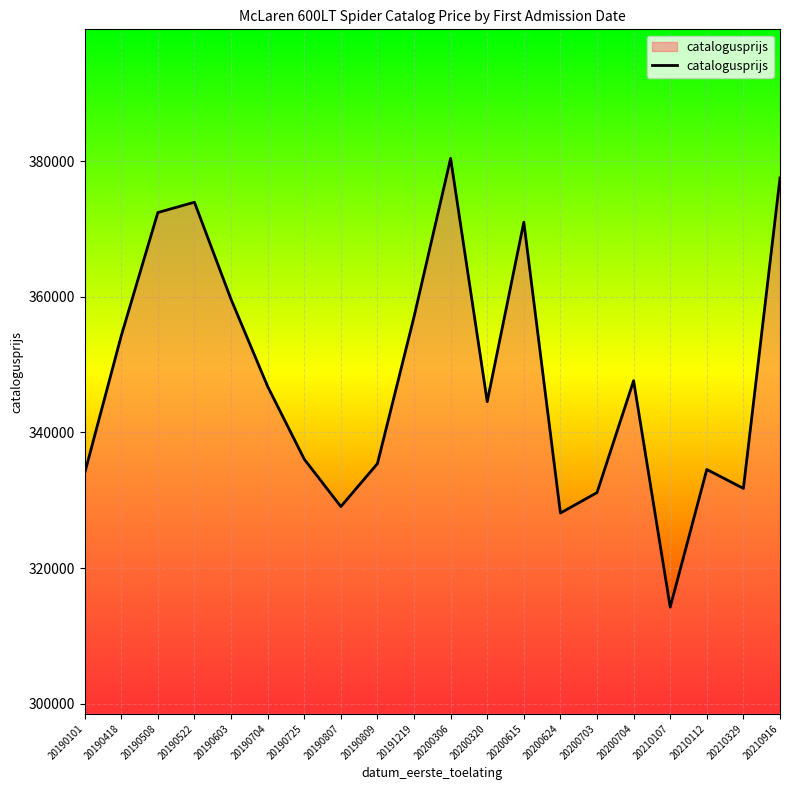

What is the sum of the values at 20190704 and 20210112?

681315